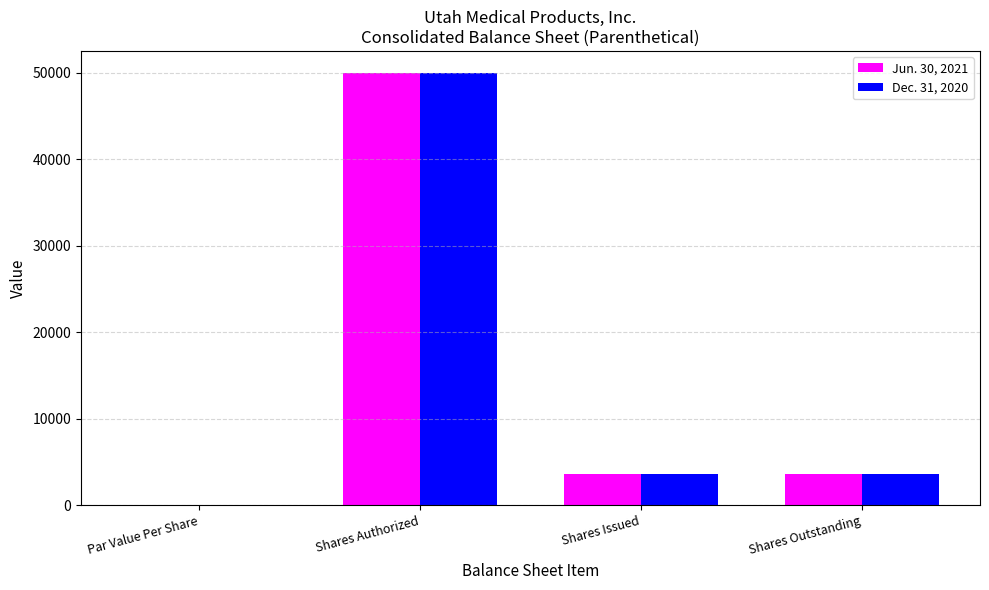

What is the sum of the Dec. 31, 2020 values at Shares Issued and Shares Authorized?

53643.0